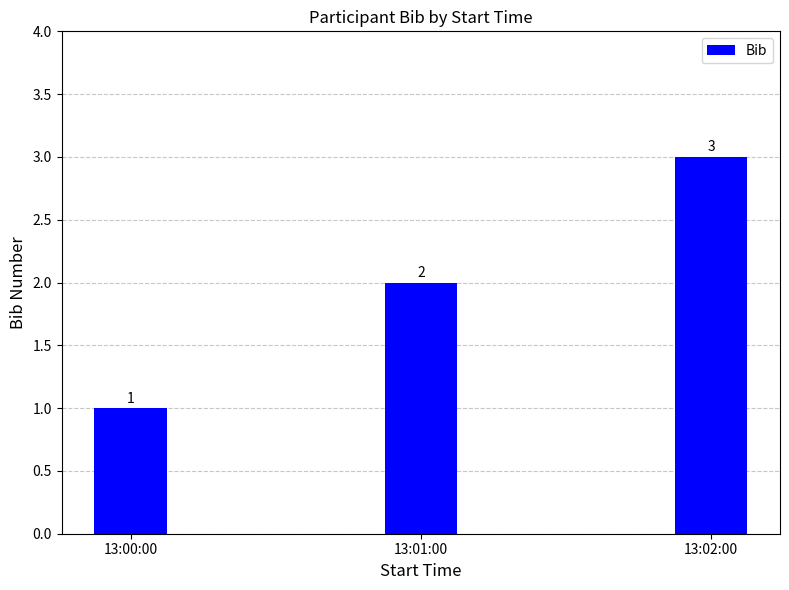

What is the difference between the maximum and minimum values?

2